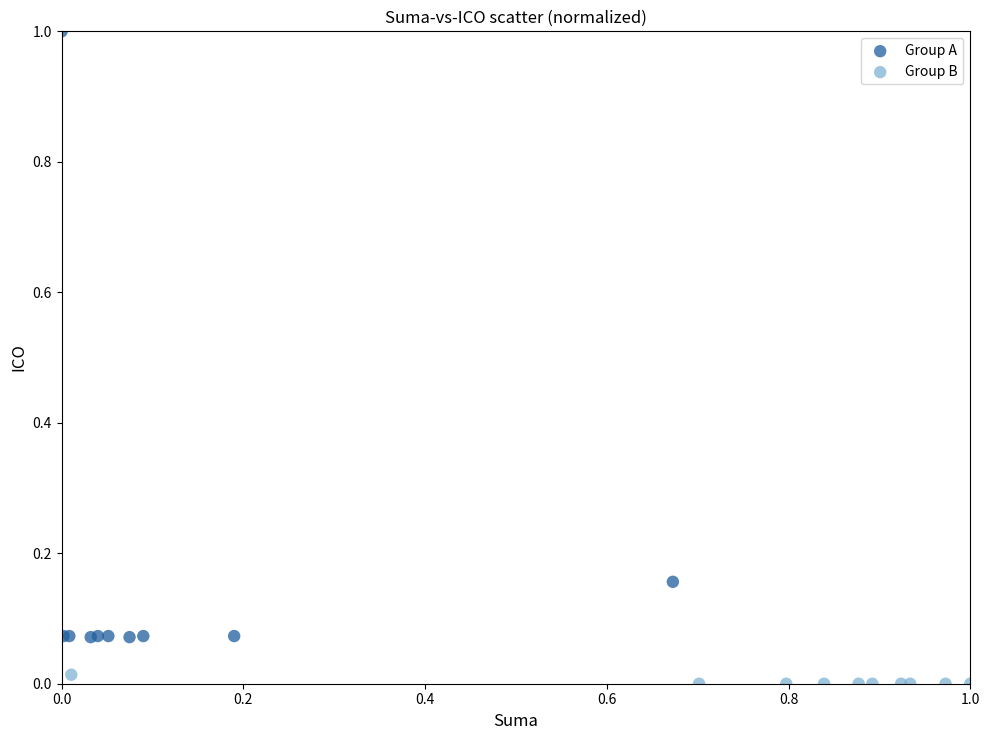

Which series contains the highest Y value?

Group A